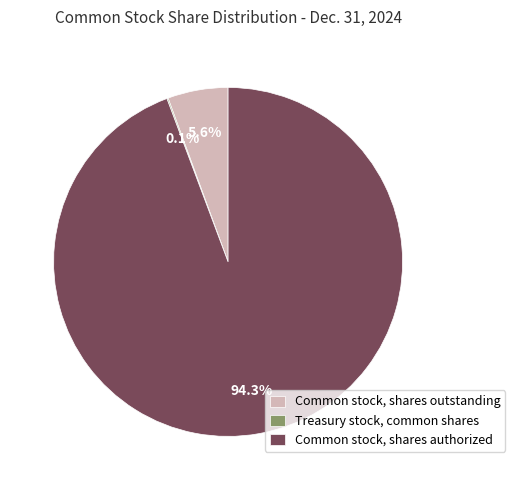

Combined, do Common stock, shares outstanding and Common stock, shares authorized account for over 50%?

Yes